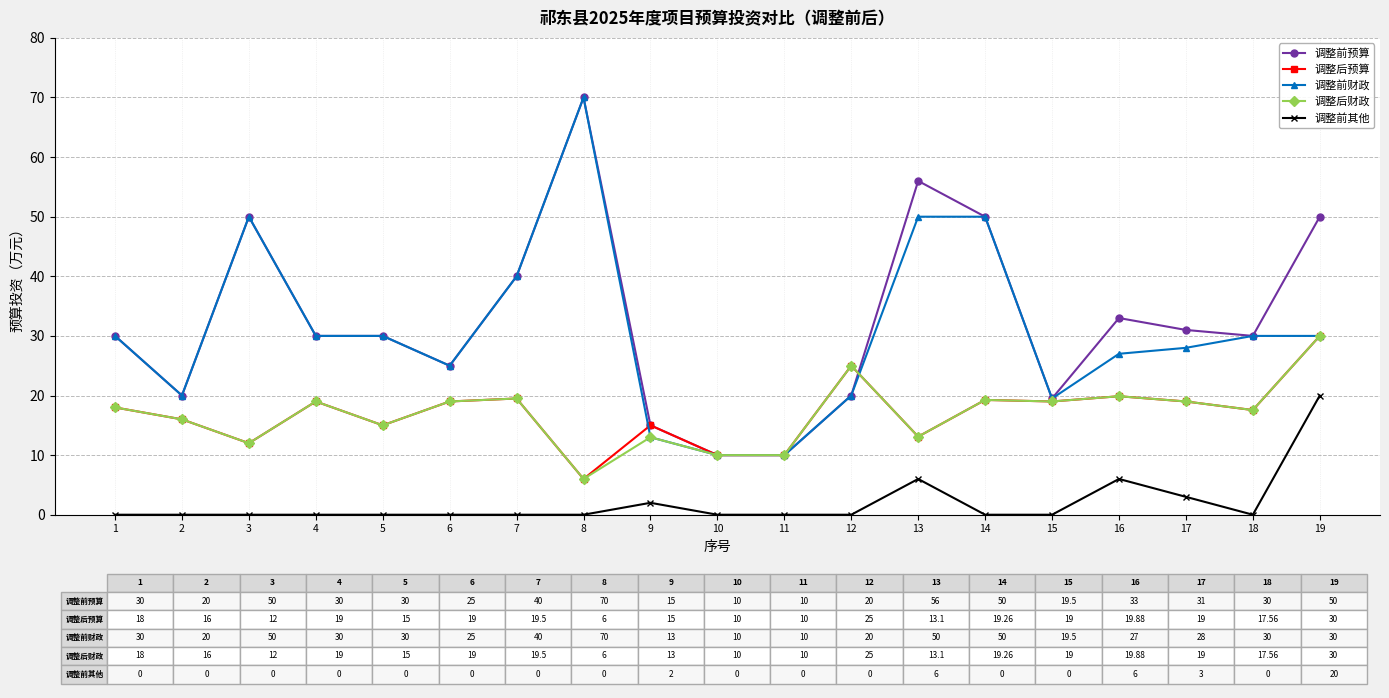

What is the minimum value for 调整后预算?

6.0